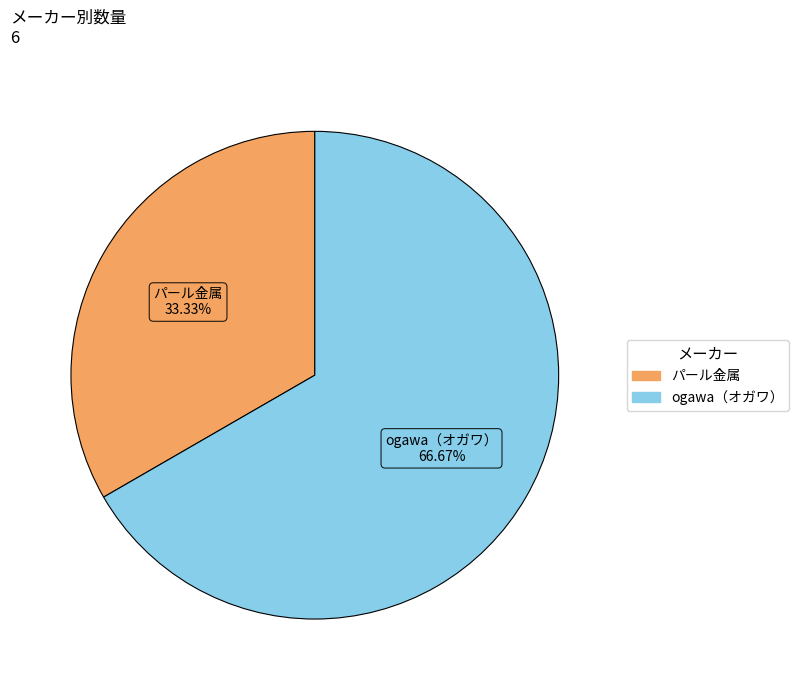

What is the total percentage of ogawa（オガワ） and パール金属?

100.0%